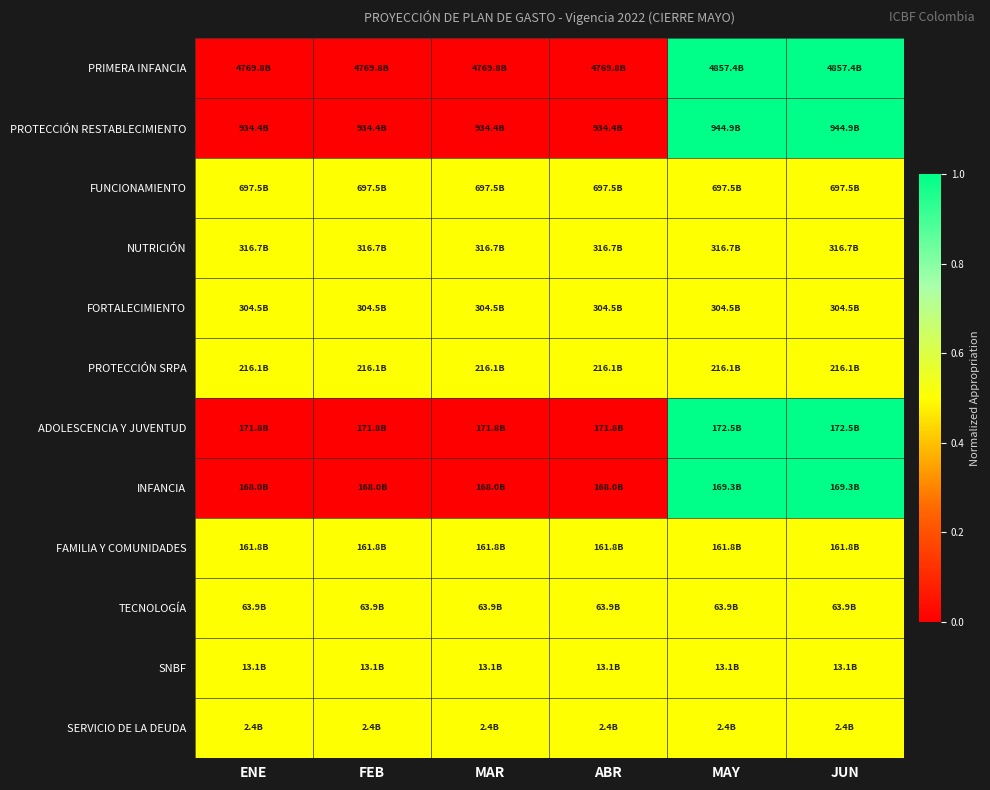

Which series has the widest spread of values?

PRIMERA INFANCIA